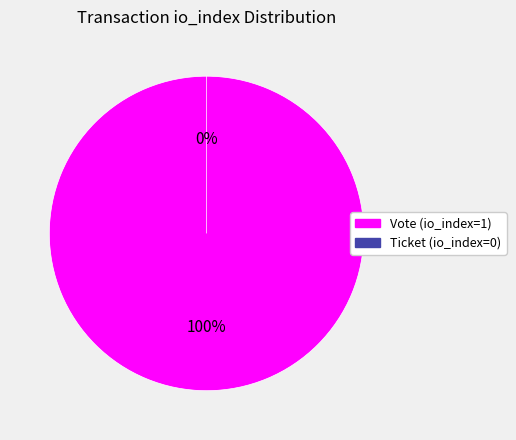

How many segments does this pie chart have?

2